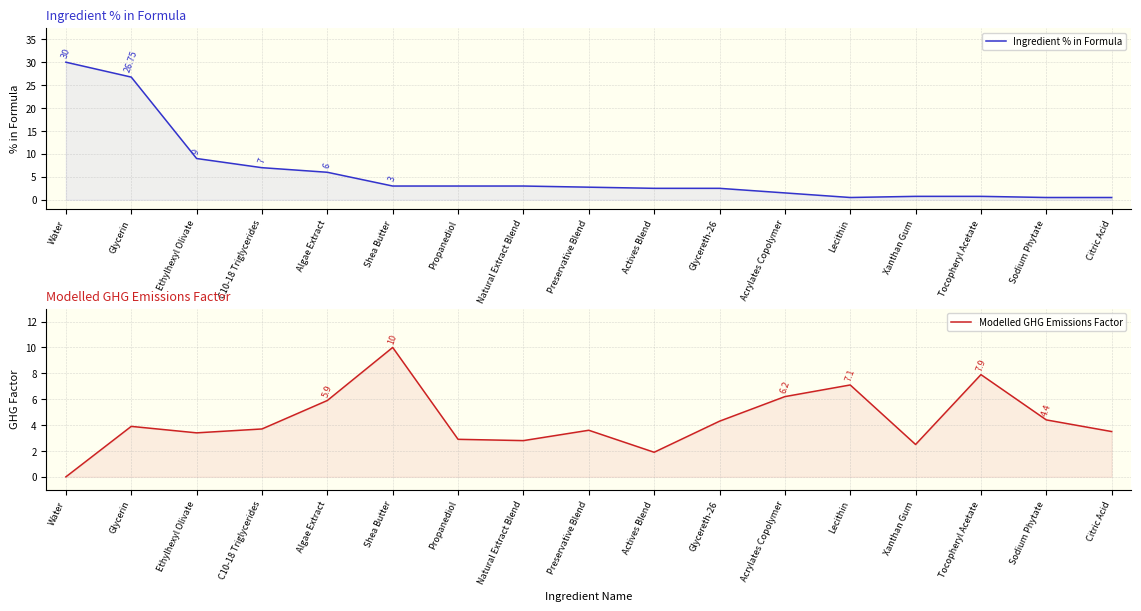

Where do Ingredient % in Formula and Modelled GHG Emissions Factor first cross each other?

Algae Extract and Shea Butter